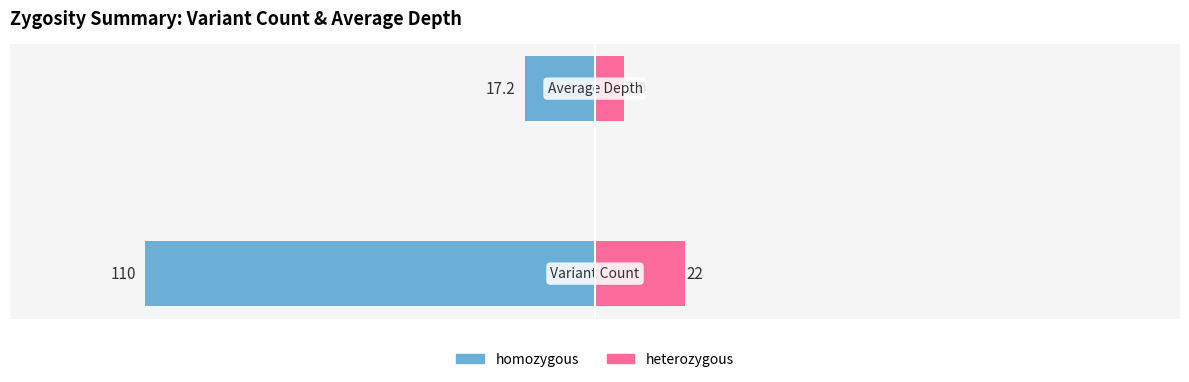

What is the lowest value of the heterozygous series?

7.0